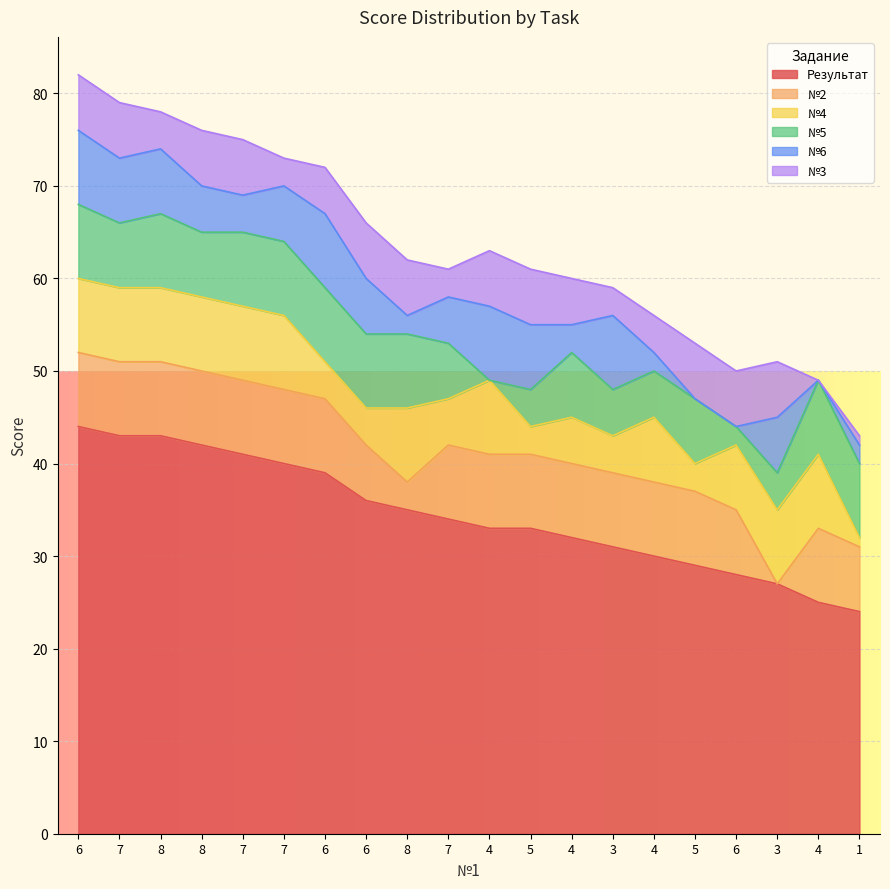

What is the sum of the №5 values at 7 and 8?

16